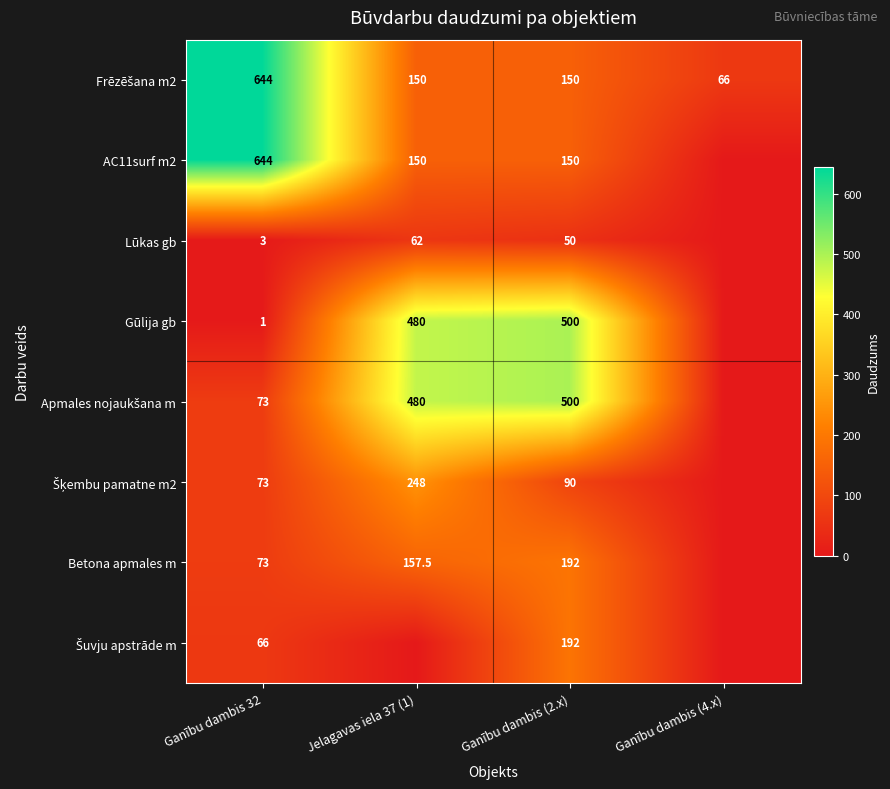

Which category has the lowest value across all series?

Ganību dambis (4.x)